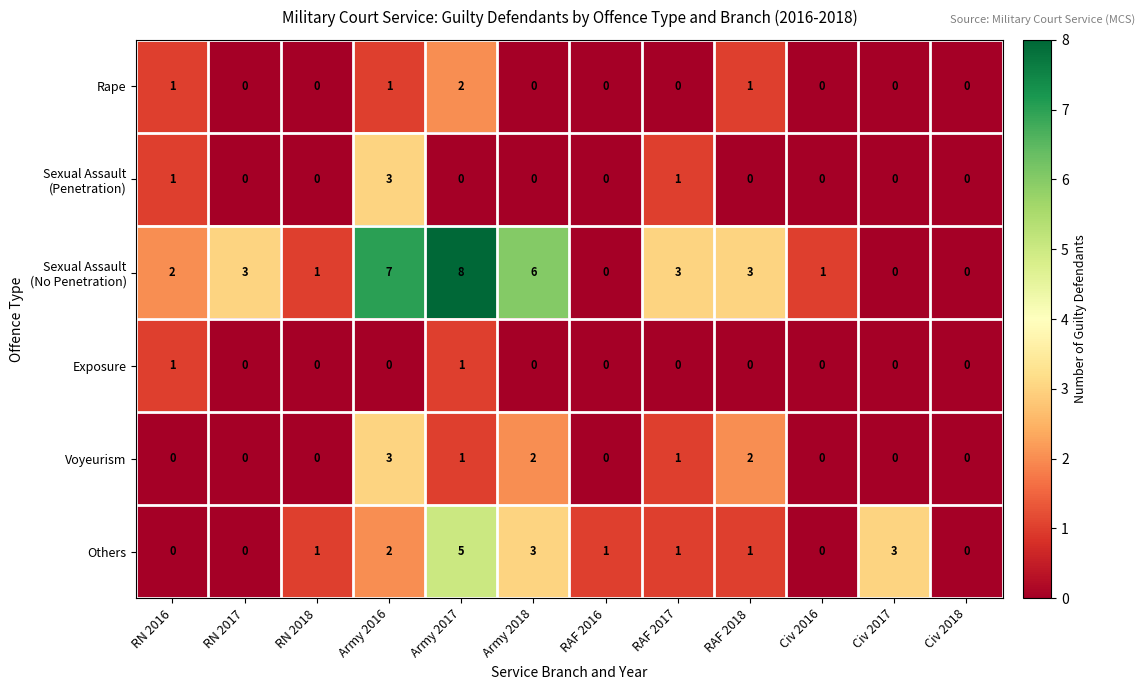

At which category is the sum across all series the highest?

Army 2017